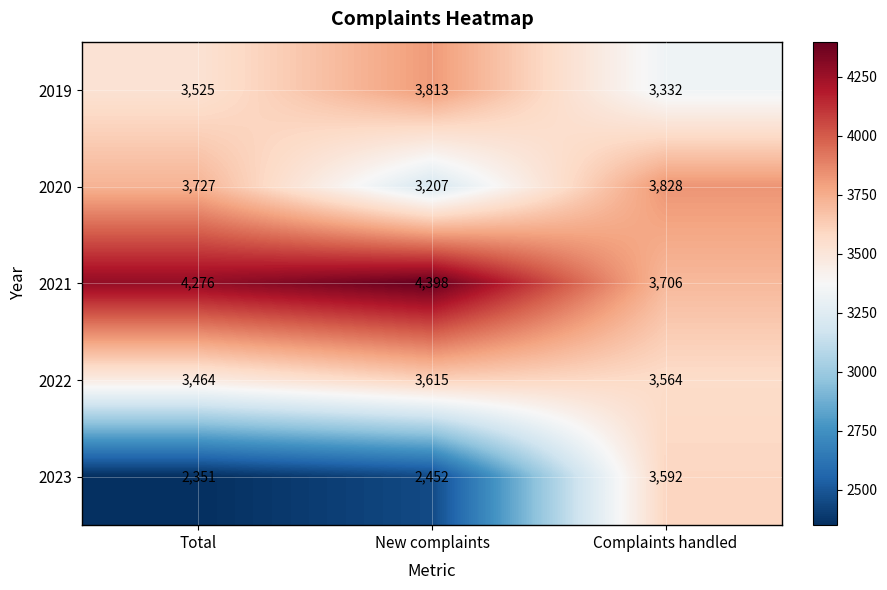

Rank the series at Complaints handled from highest to lowest value.

2020, 2021, 2023, 2022, 2019